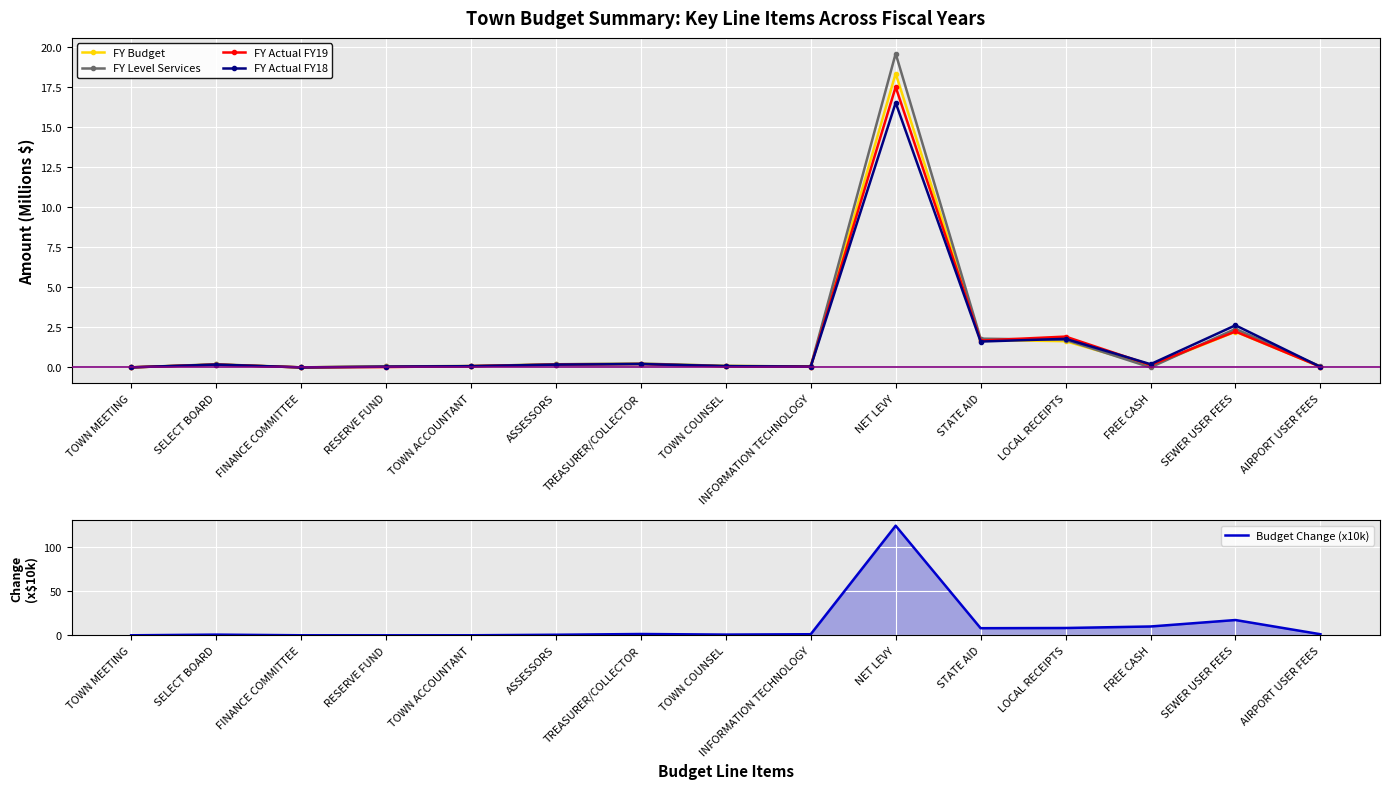

What are all the series names shown in the legend?

FY Budget, FY Level Services, FY Actual FY19, FY Actual FY18, Budget Change (x10k)